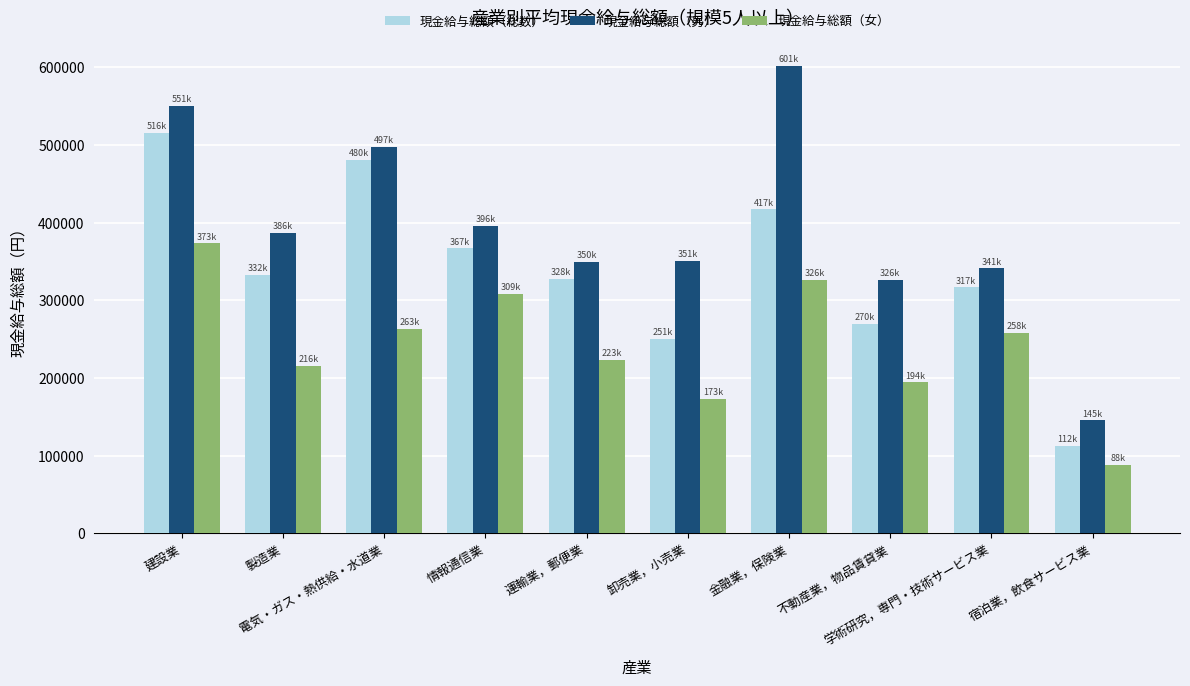

Where is 現金給与総額（総数） nearest to the value 314014?

学術研究，専門・技術サービス業